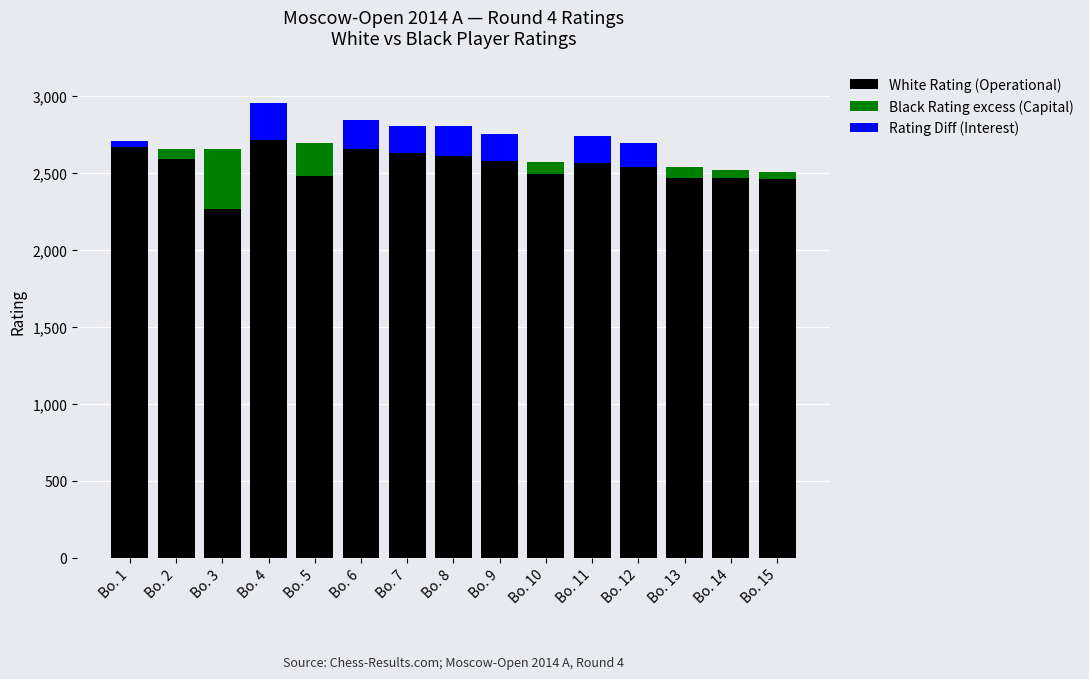

List the labels in order of Rating Diff (Interest) value, smallest first.

Bo. 2, Bo. 3, Bo. 5, Bo. 10, Bo. 13, Bo. 14, Bo. 15, Bo. 1, Bo. 12, Bo. 7, Bo. 11, Bo. 9, Bo. 6, Bo. 8, Bo. 4